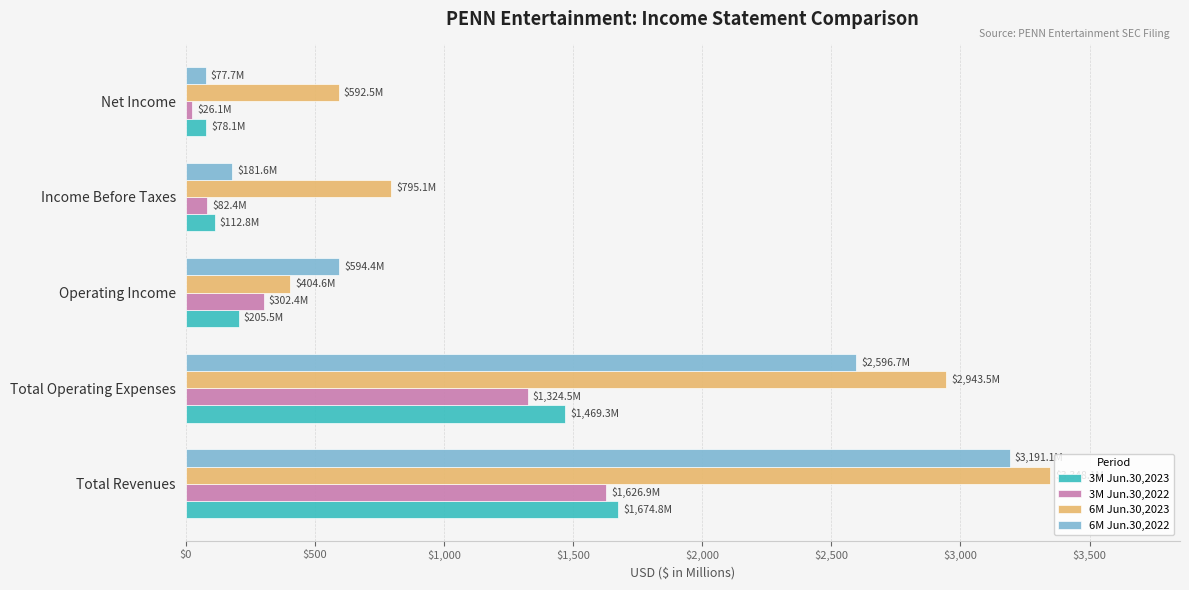

Is it true that 3M Jun.30,2023 equals 1469.3 at Total Operating Expenses?

True